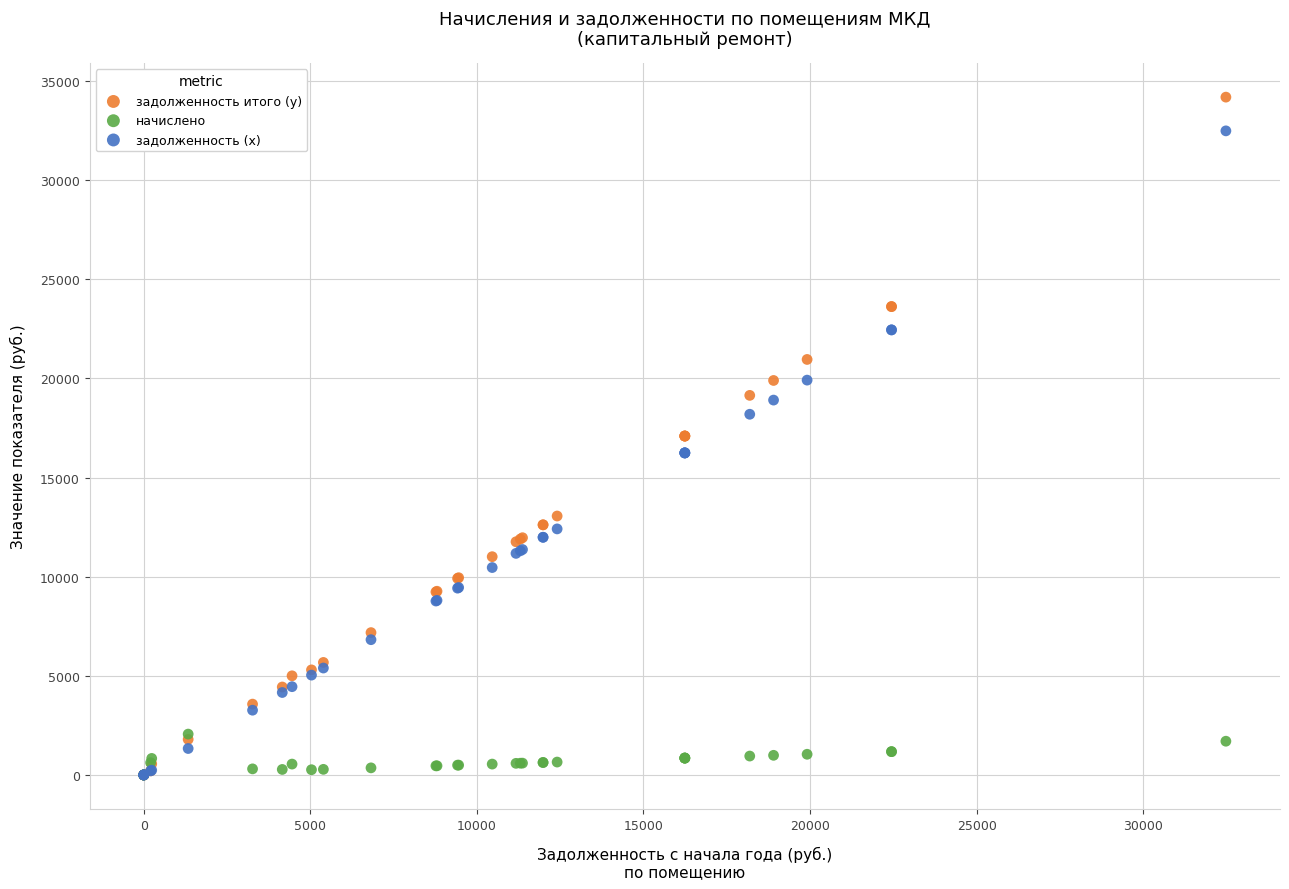

What are all the series names shown in the legend?

задолженность итого (y), начислено, задолженность (x)